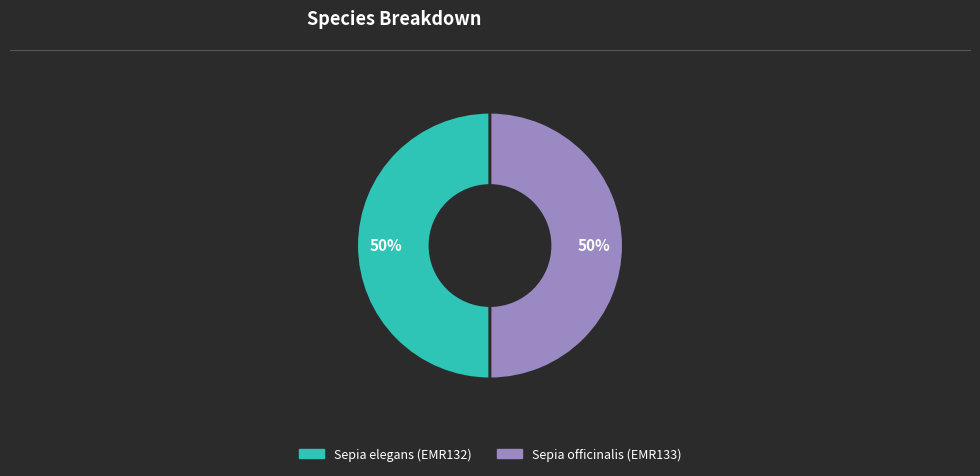

True or false: Sepia officinalis (EMR133) accounts for 50% of the total.

True